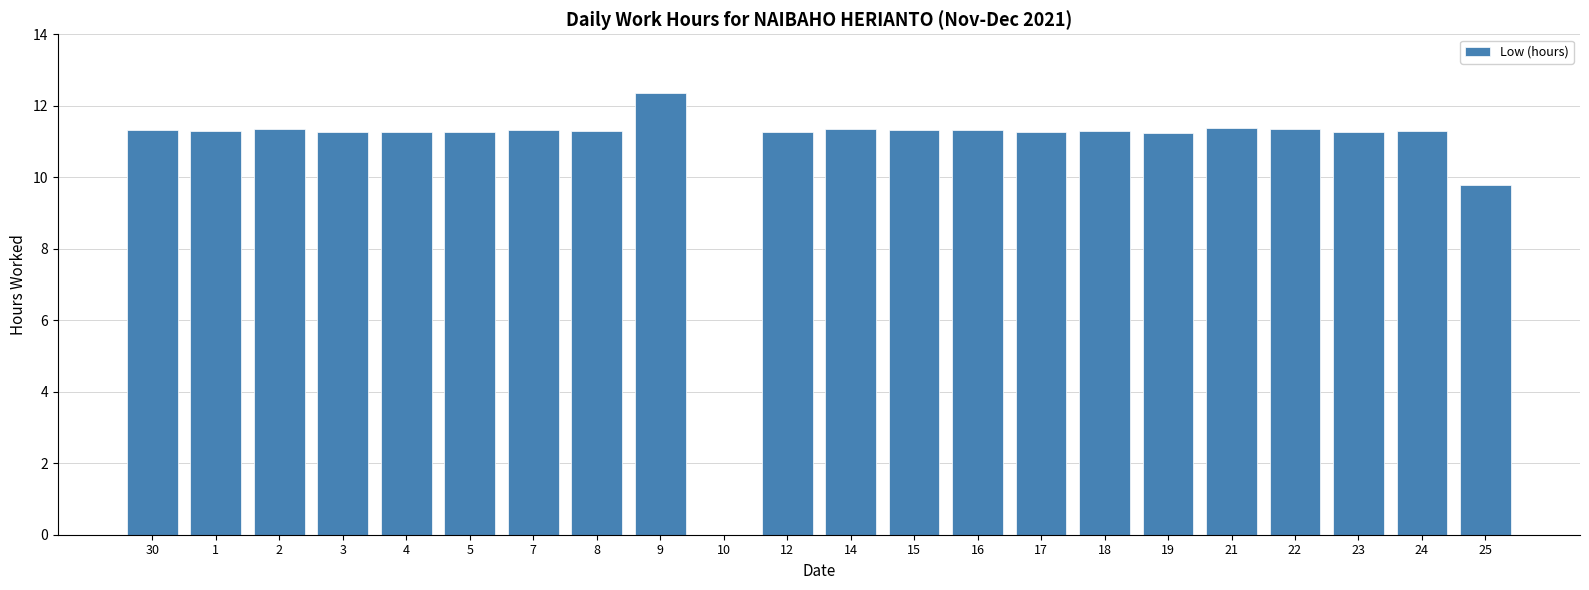

Which category has the highest value across all series?

9